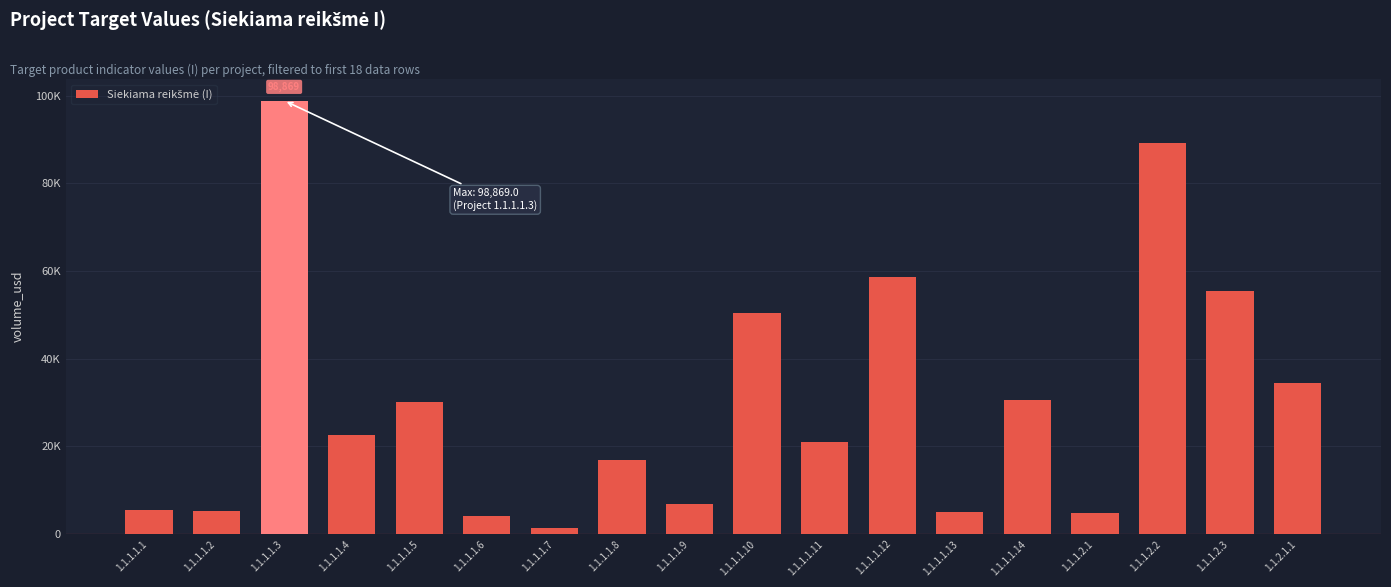

The chart shows a value of 5500.0 at 1.1.1.1.1. True or false?

True